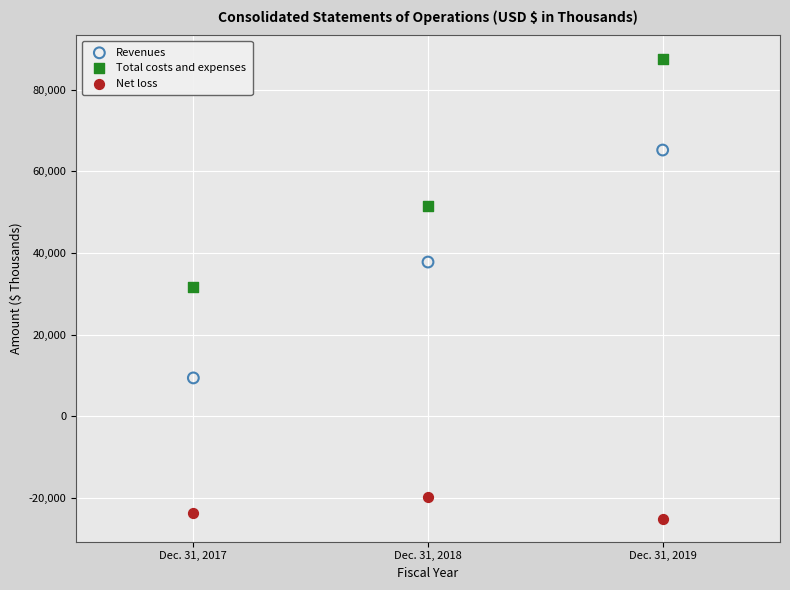

Which series reaches the minimum Y coordinate?

Net loss